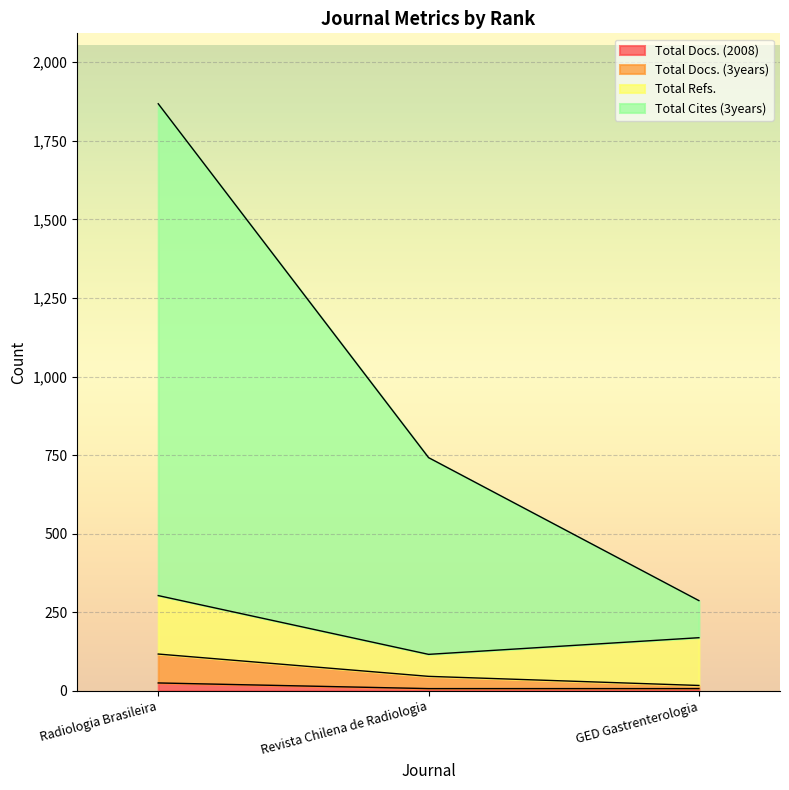

Does the chart display data point markers on the line(s)?

No